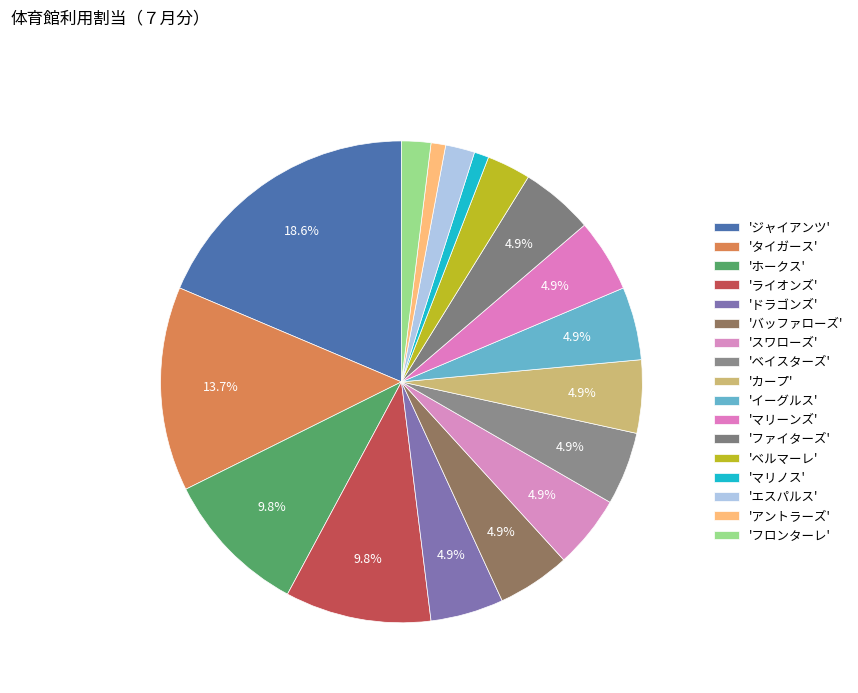

Count the number of slices in the pie.

17